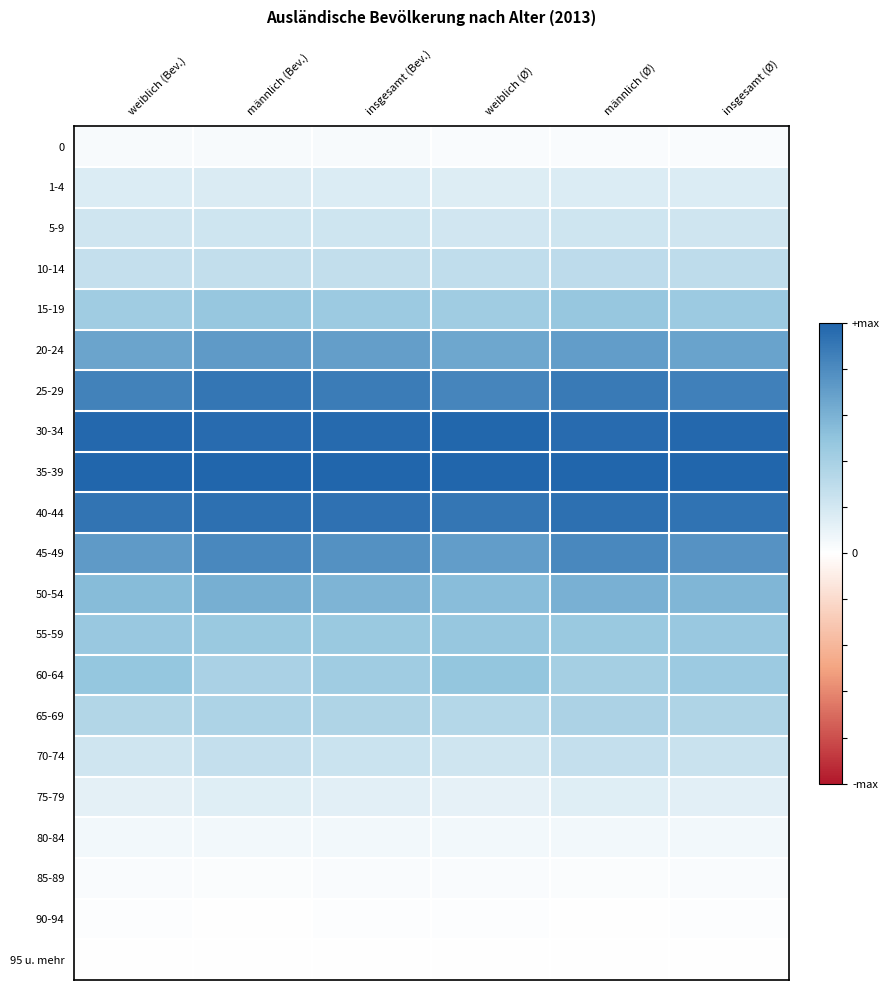

Which label corresponds to the largest value in the chart?

weiblich (Bev.)